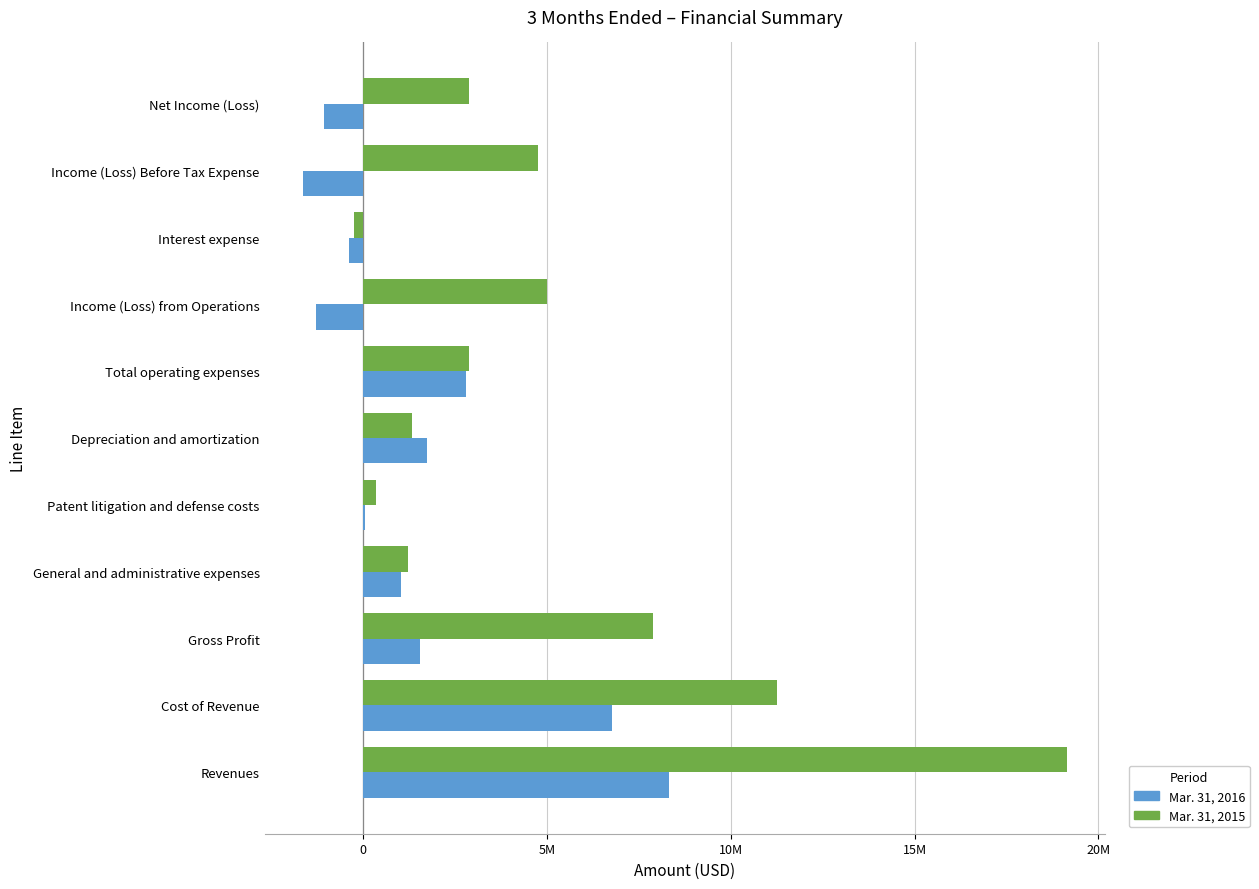

How many distinct data groups are displayed?

2